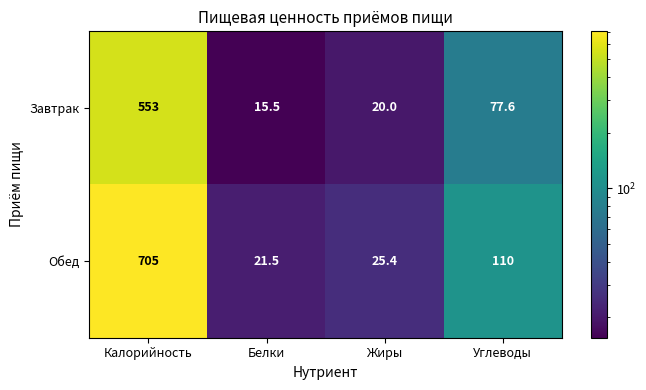

How many data points does each series have?

4